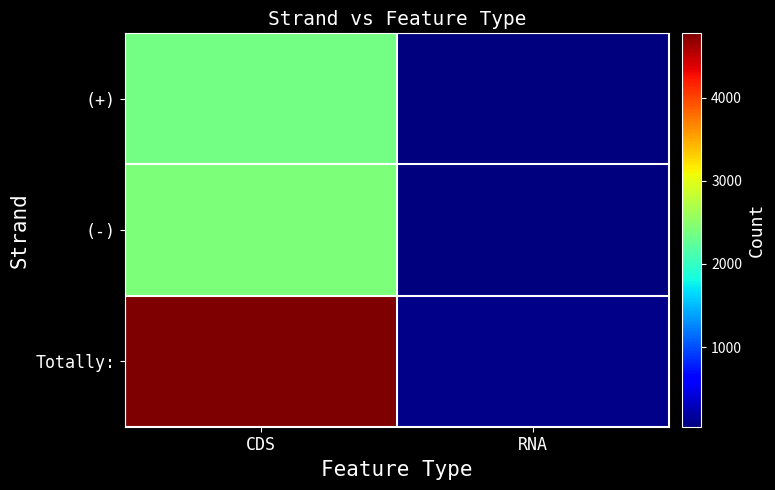

What is the difference between the highest and lowest values at RNA?

46